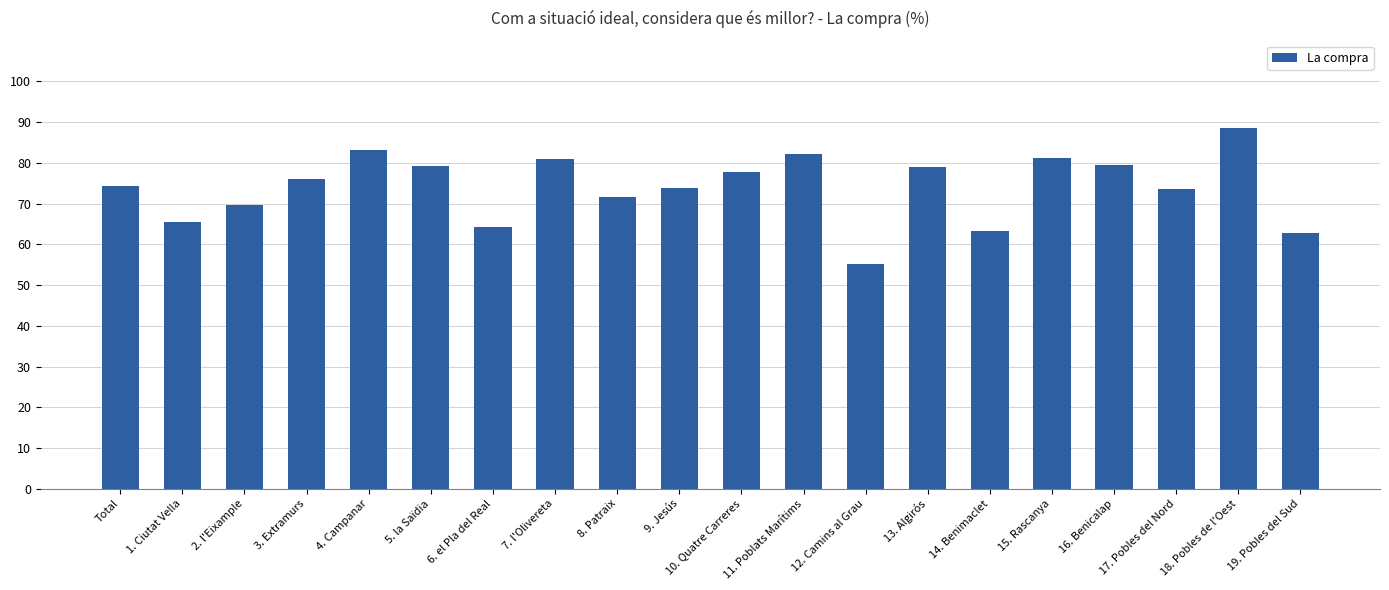

What is the sum of the values at 19. Pobles del Sud and 1. Ciutat Vella?

128.4